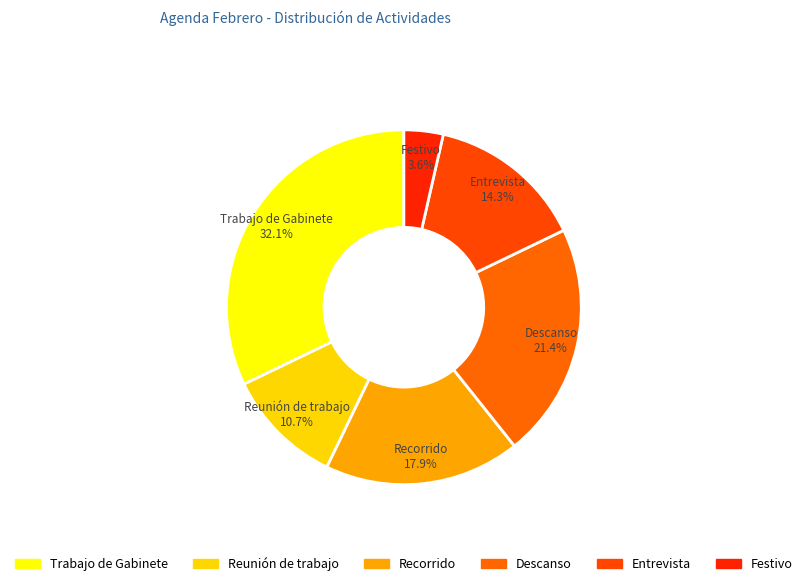

Is there any slice that represents more than half of the pie?

No